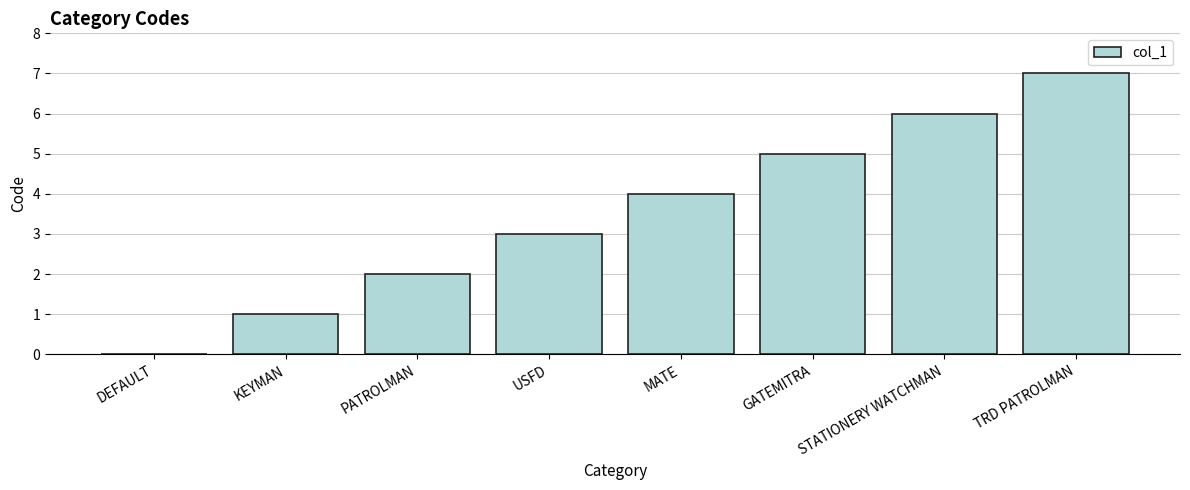

What is the sum of all values?

28